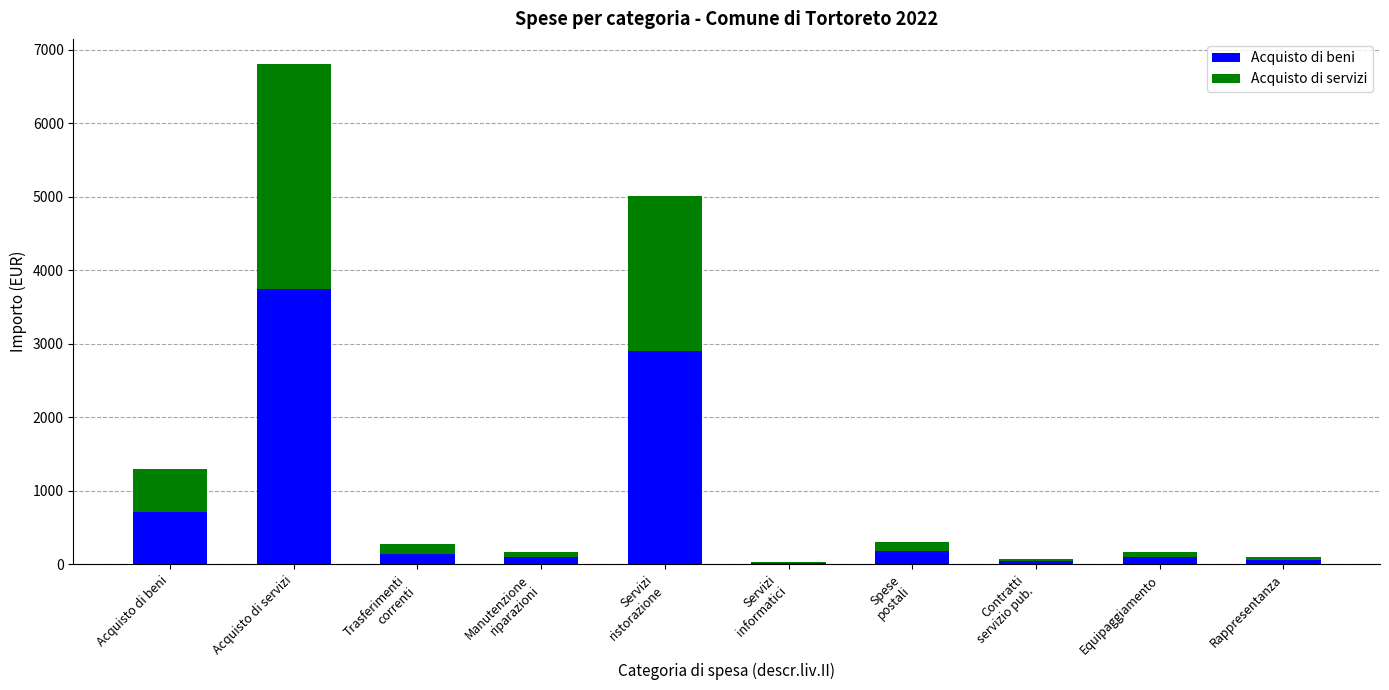

How many values in the Acquisto di beni series exceed 134?

5